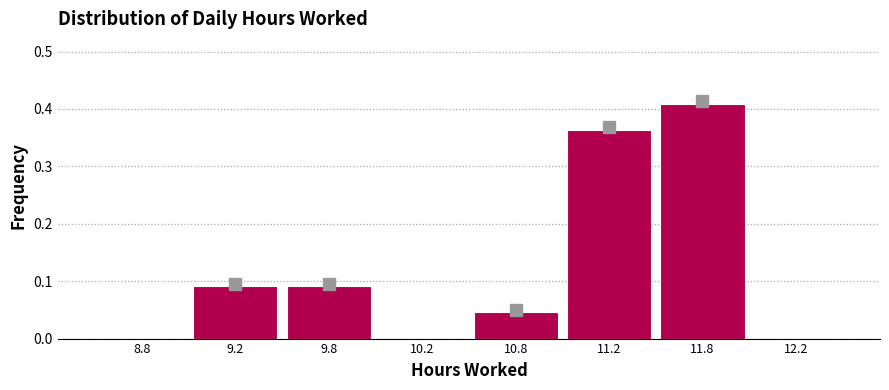

At which category does the chart reach its peak across all series?

11.8